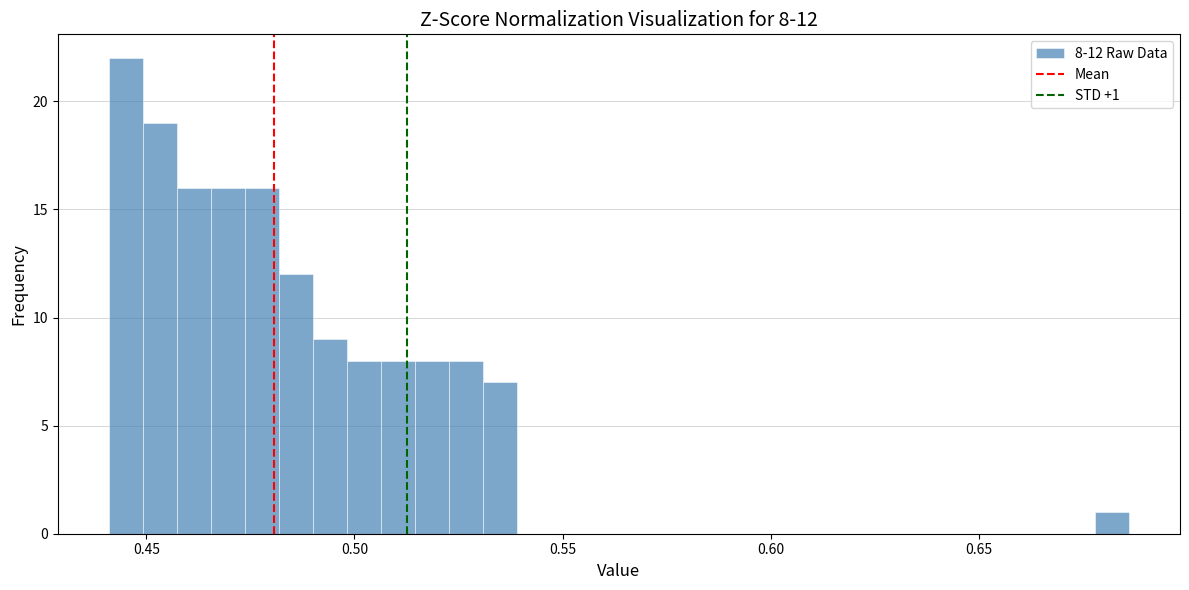

Read against the x-axis, roughly where is the centre of the tallest bar?

0.445